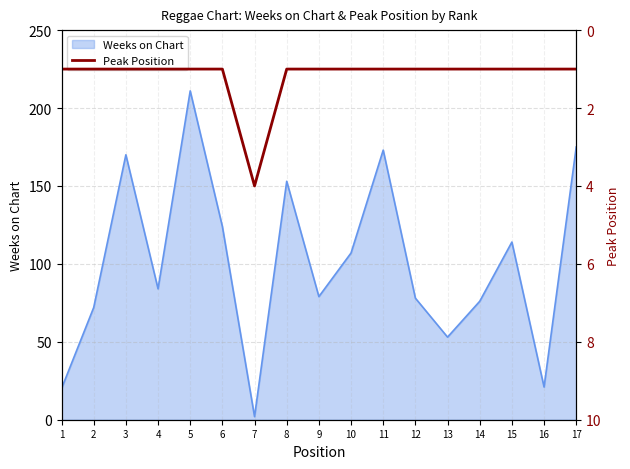

How many lines are shown in the chart?

1